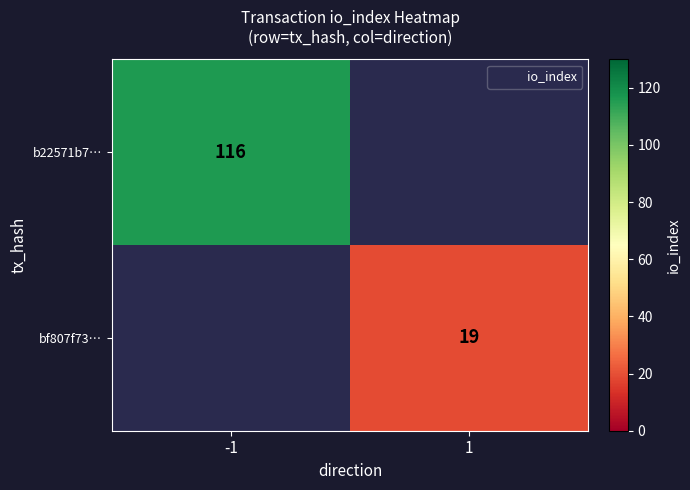

Between 1 and -1, which is larger?

-1